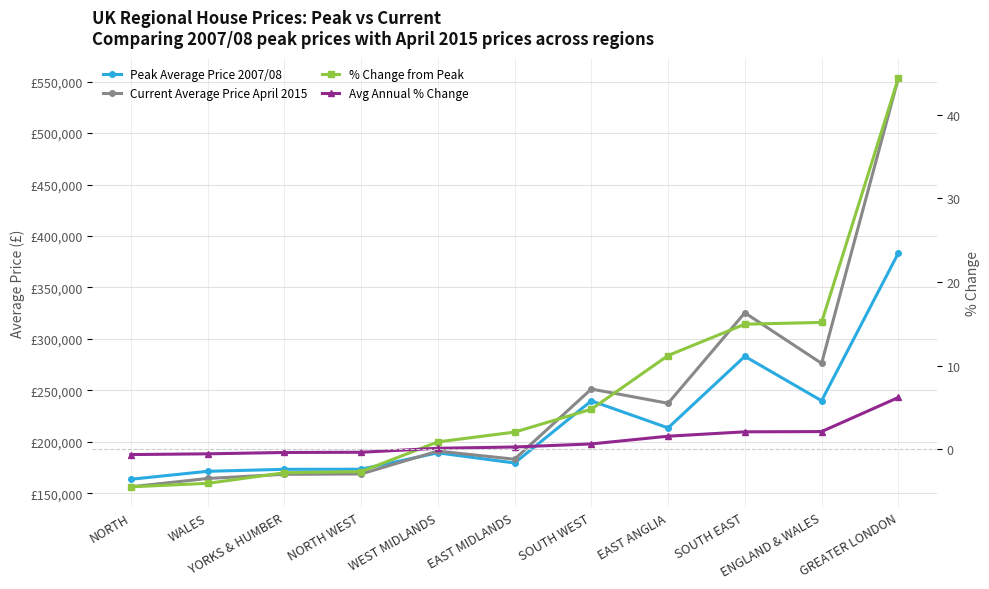

What is the total value across all series at EAST MIDLANDS?

362338.3